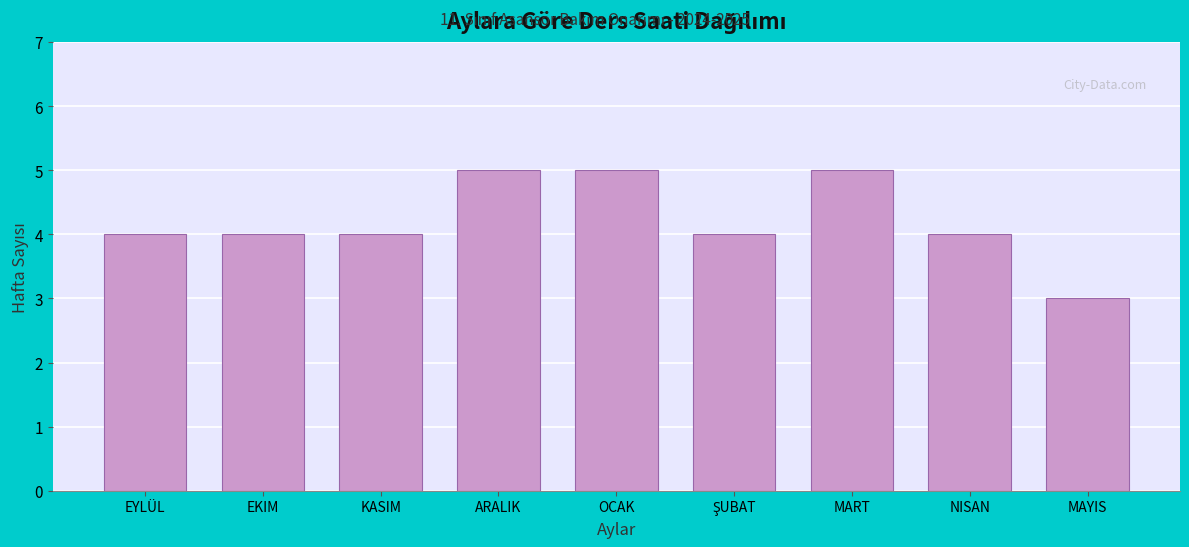

Reading left to right, extract all data points from this chart.

4	4	4	5	5	4	5	4	3